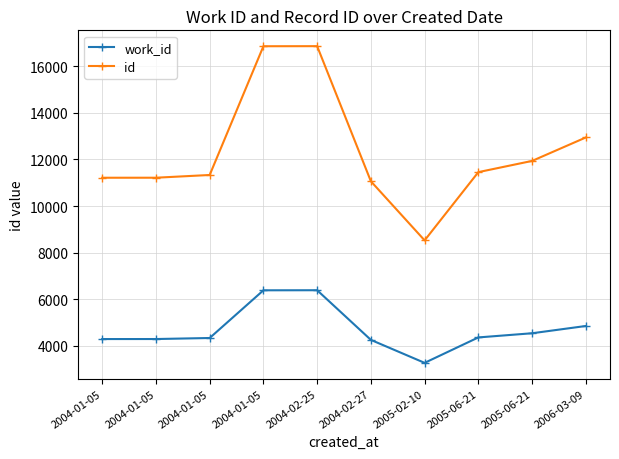

True or false: work_id and id cross at least once.

False